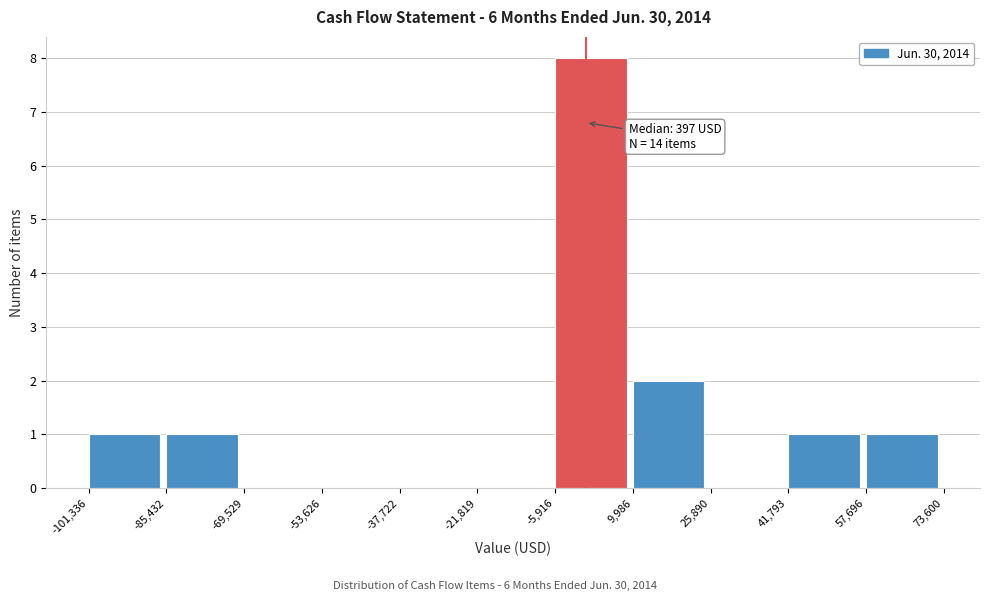

Over which range of the x-axis is the bar tallest?

-5,916 to 9,986